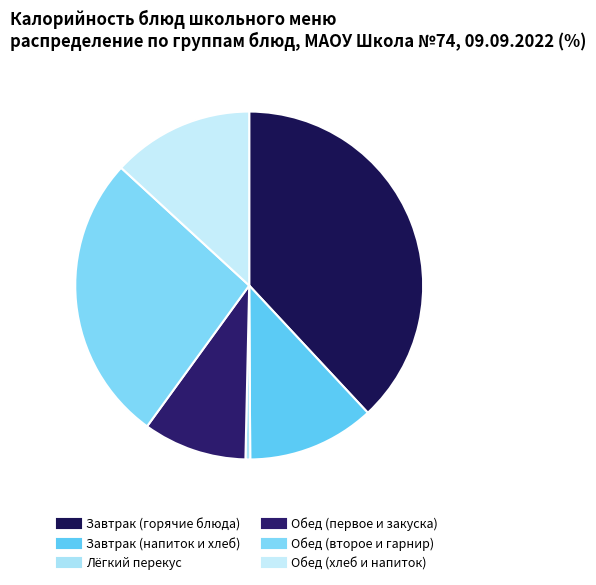

Does any single category account for the majority?

No